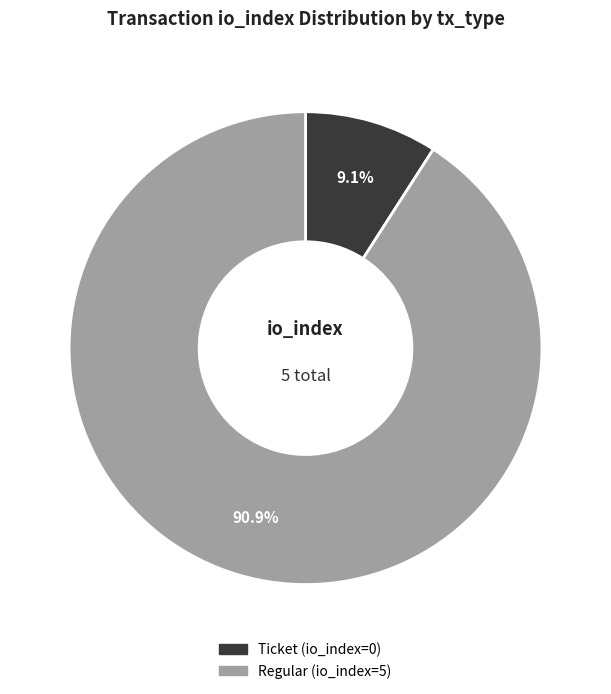

What is the smallest slice in the pie chart?

Ticket